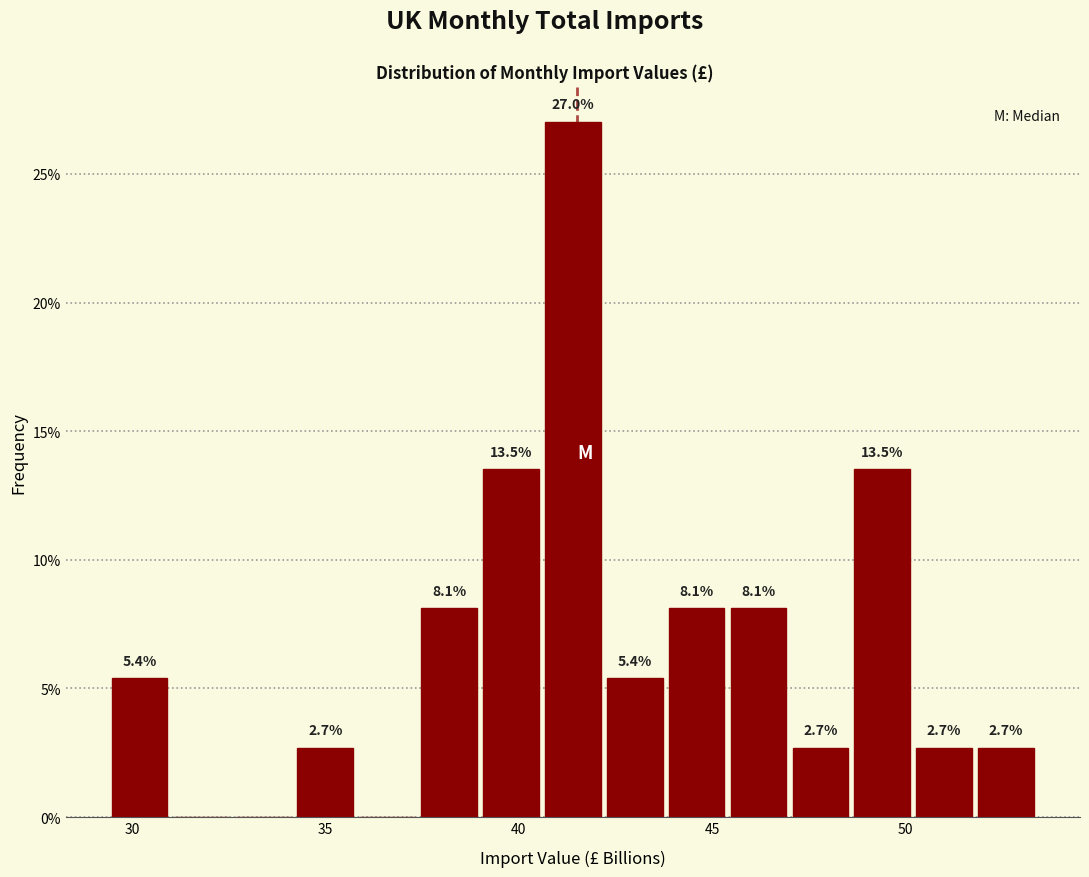

Around what value on the x-axis is the tallest bar? Give the approximate position of its centre, as read against the axis.

41.5